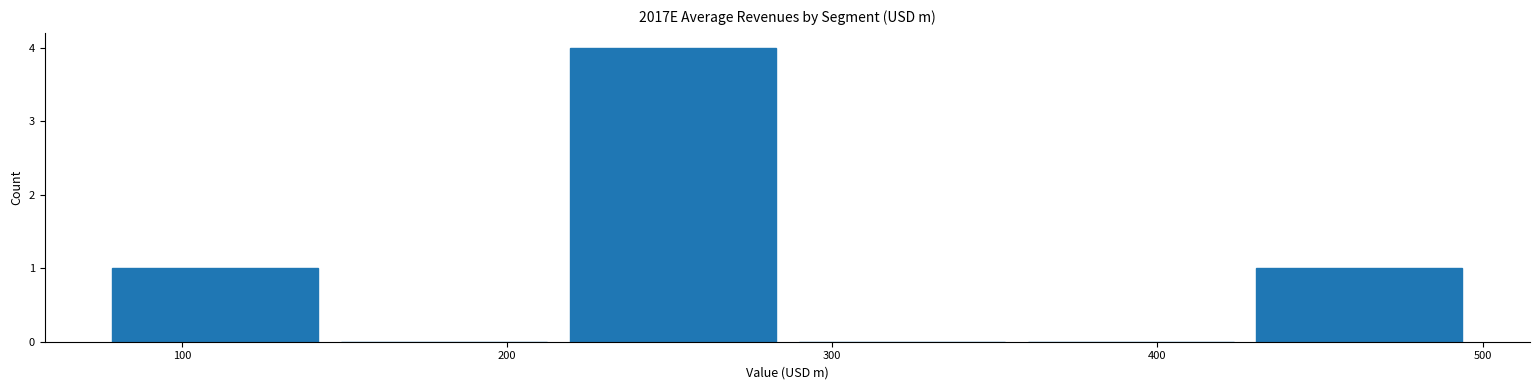

How tall is the bar that spans 430 to 500 on the x-axis? Neither the bar edges nor the heights are printed on the chart, so give them approximately, as read against the axes.

1